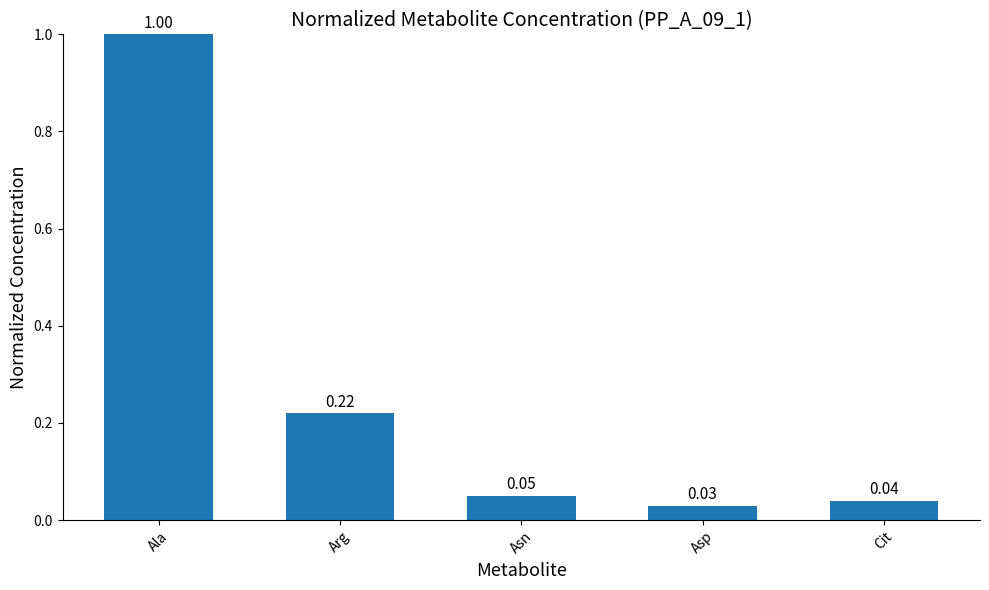

How many distinct data groups are displayed?

1